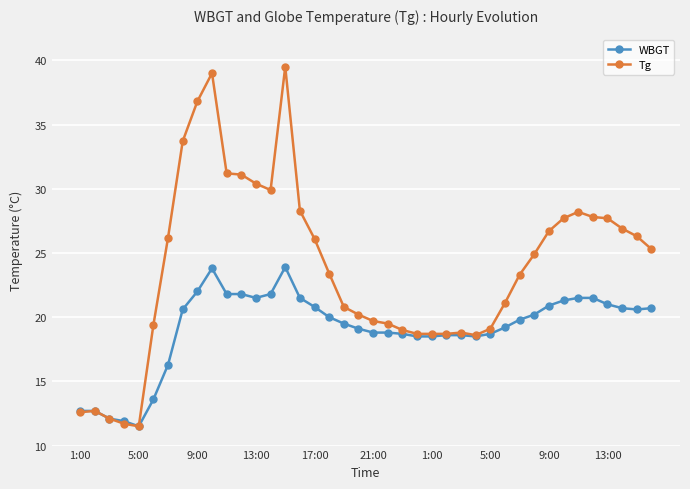

Which series has the largest total across all categories?

Tg